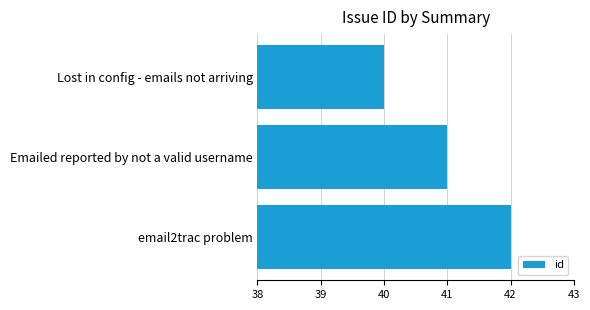

Rank the categories by value from highest to lowest.

email2trac problem, Emailed reported by not a valid username, Lost in config - emails not arriving